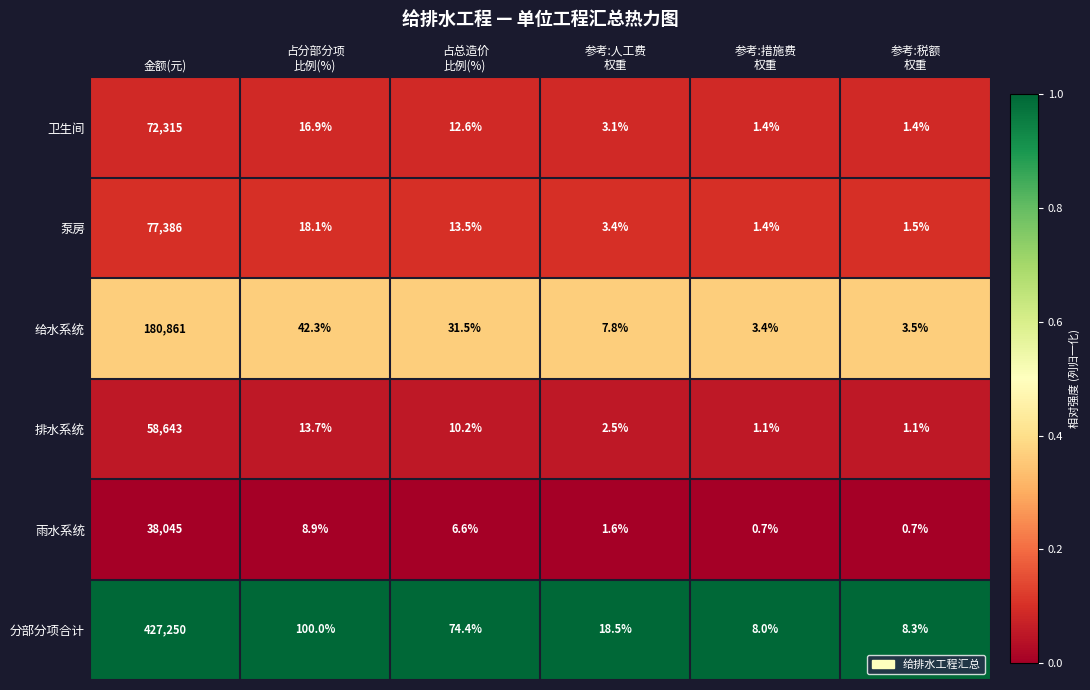

The value of 分部分项合计 at 金额(元) is 588386.2. True or false?

False